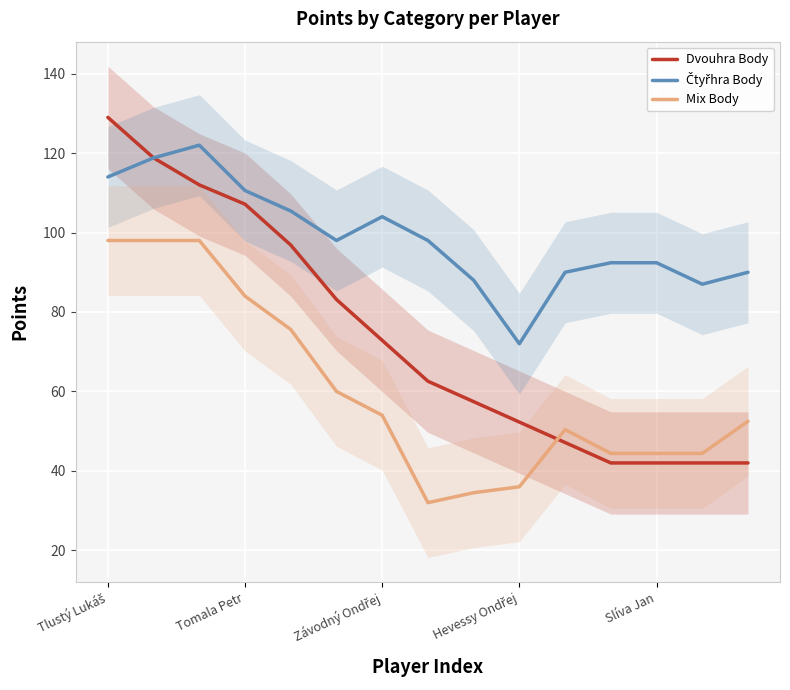

What is the lowest value of the Dvouhra Body series?

42.0